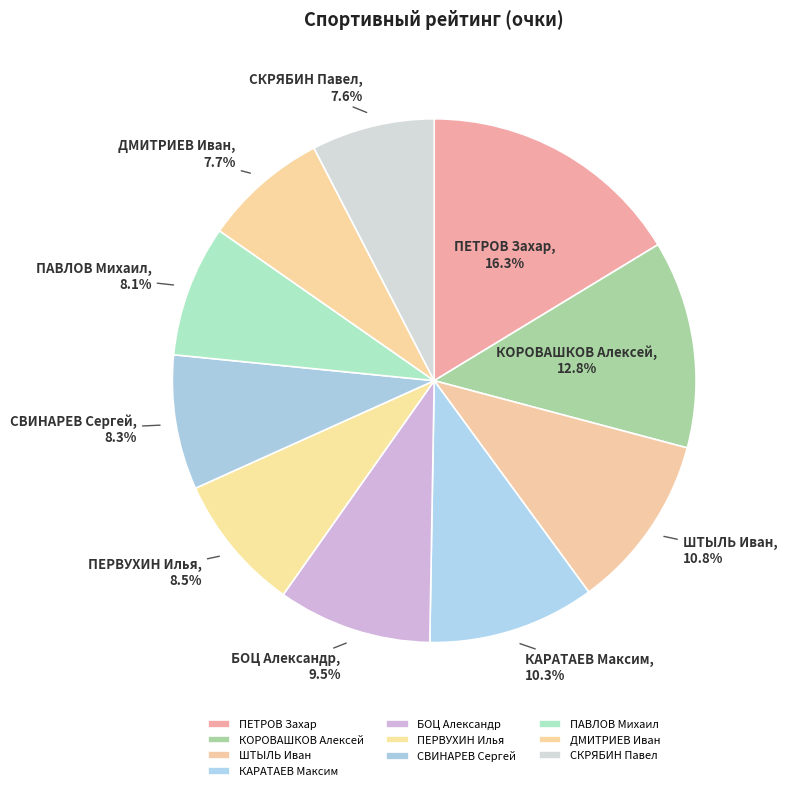

To the nearest percent, what is the average slice percentage?

10%